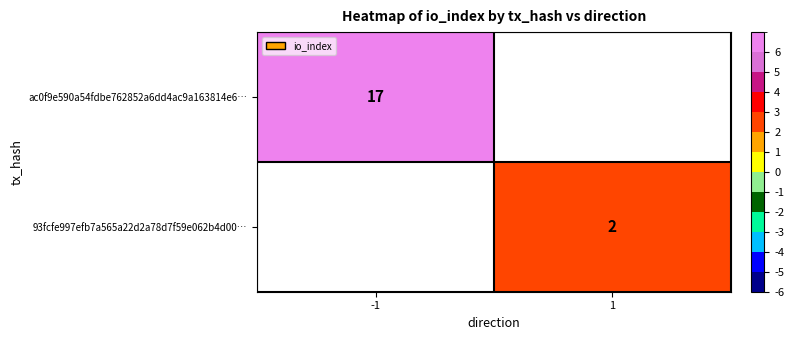

The value of 93fcfe997efb7a565a22d2a78d7f59e062b4d00… at 1 is 0.7. True or false?

False